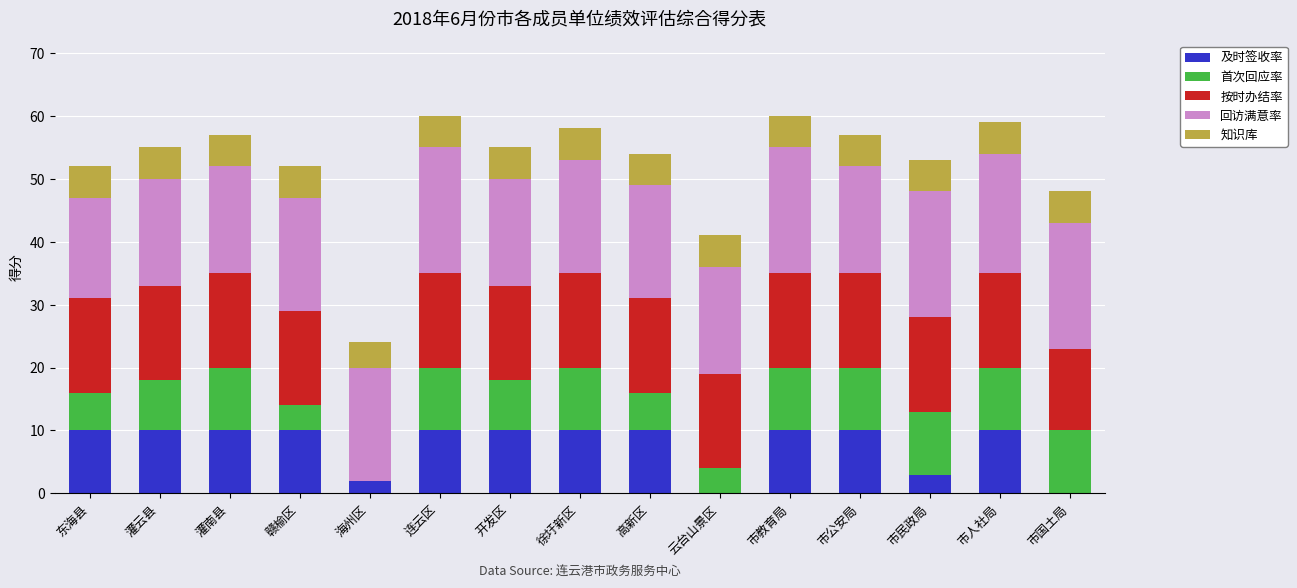

True or false: 及时签收率 has a value of 10 at 连云区.

True